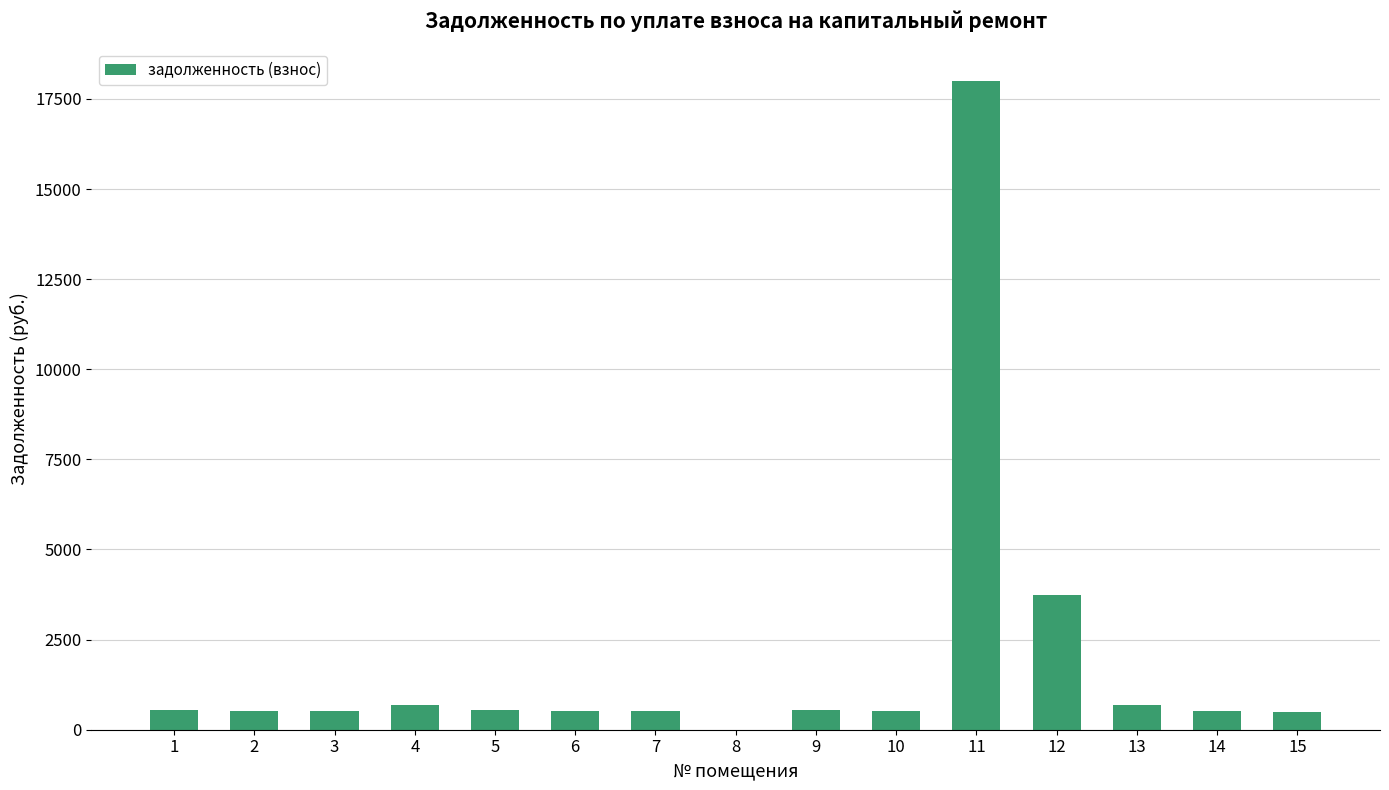

What is the greatest value displayed?

18003.5